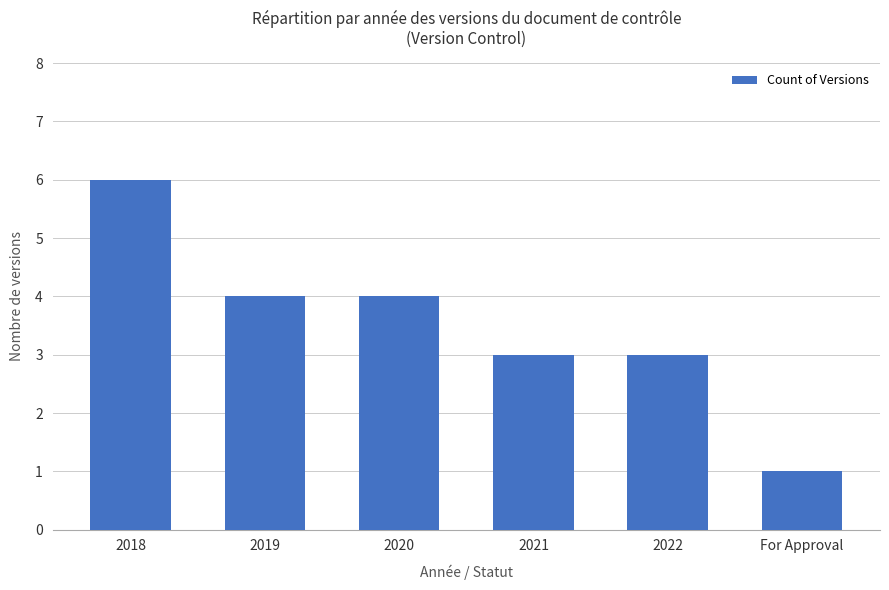

What is the ratio of the value at 2021 to the value at For Approval?

3.0